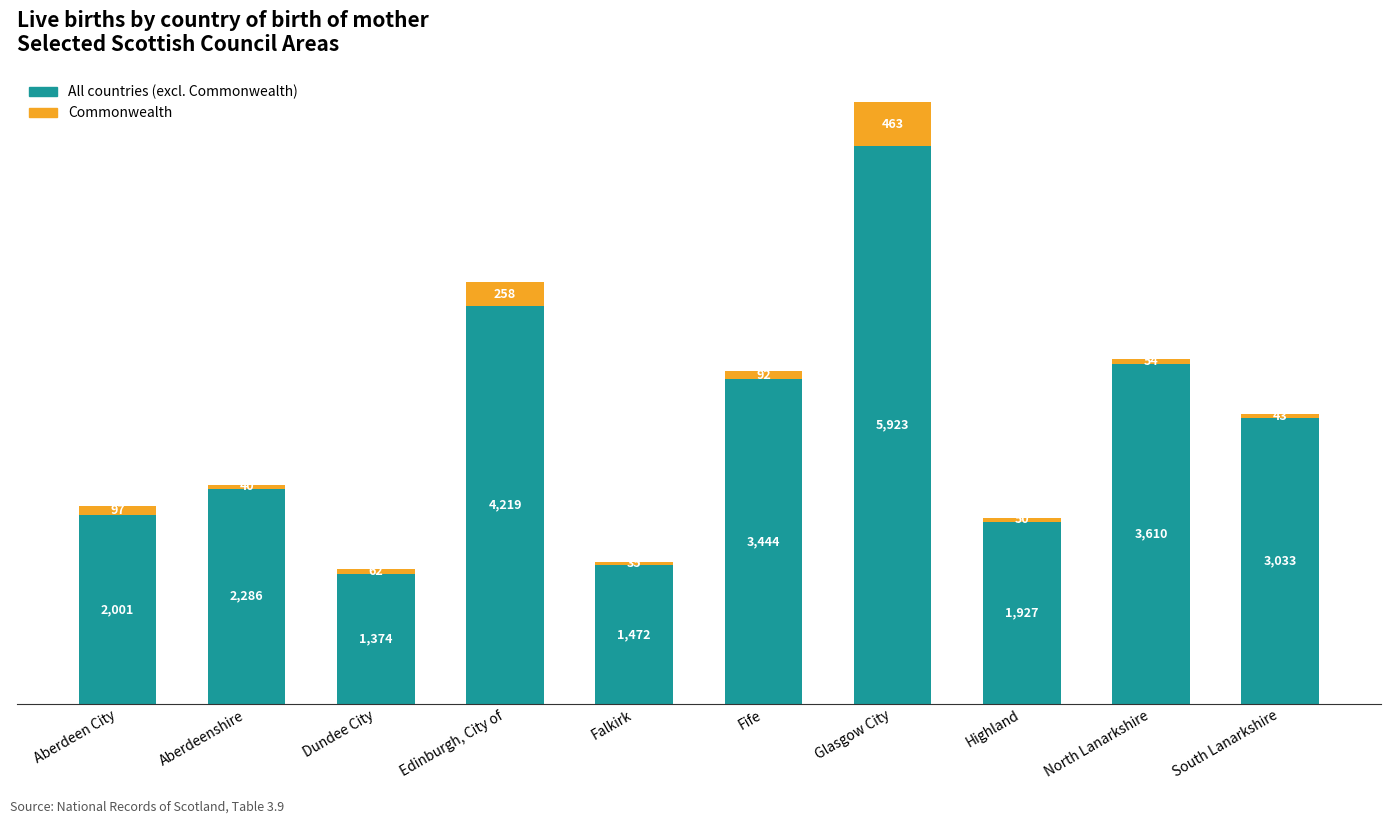

At which category is the sum across all series the highest?

Glasgow City